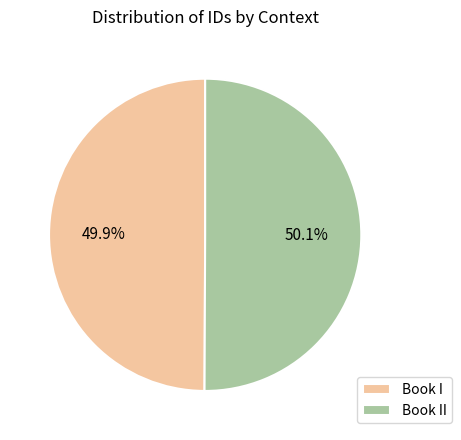

How many segments does this pie chart have?

2